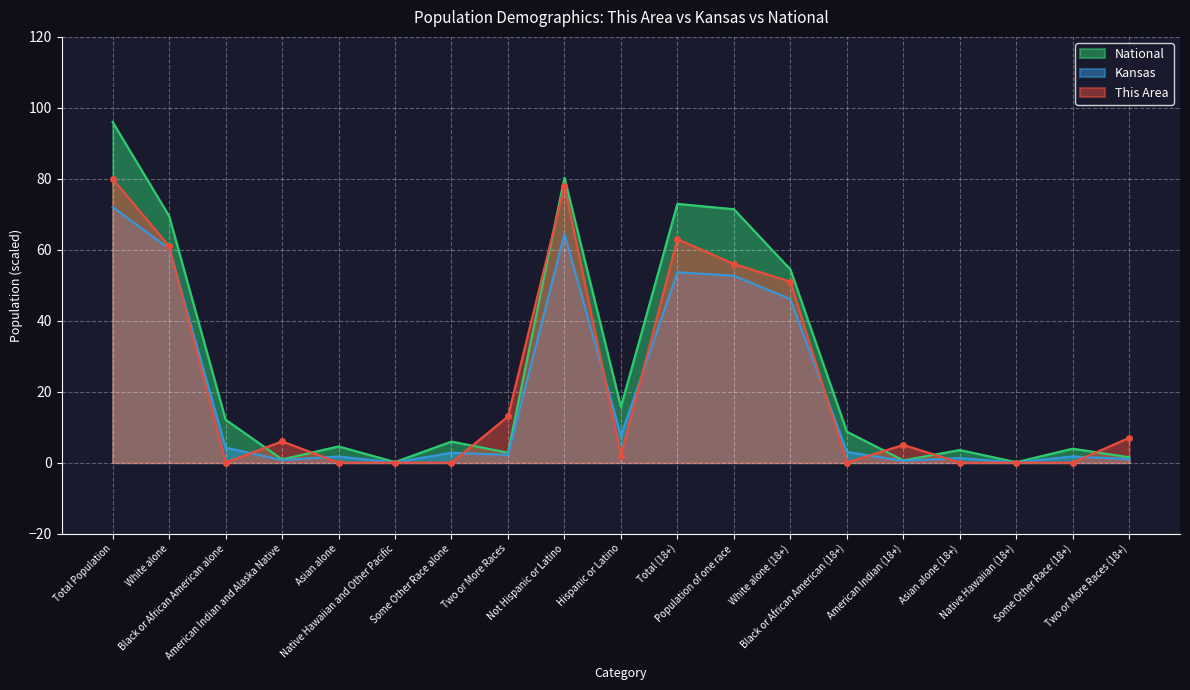

The value of National at Hispanic or Latino is 9.8. True or false?

False